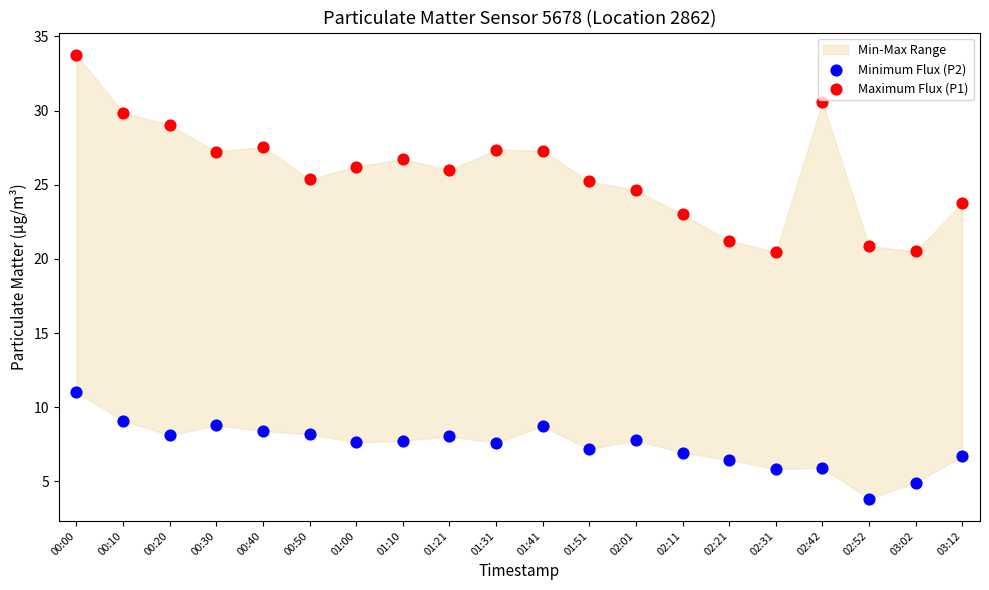

Which series has the largest Y range (max minus min)?

Maximum Flux (P1)